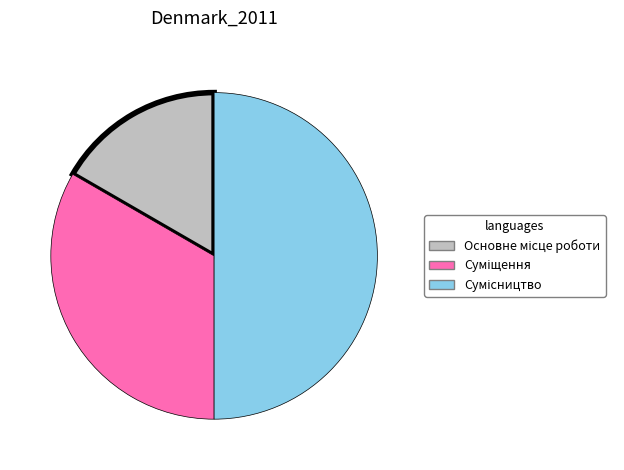

How many slices are in this pie chart?

3